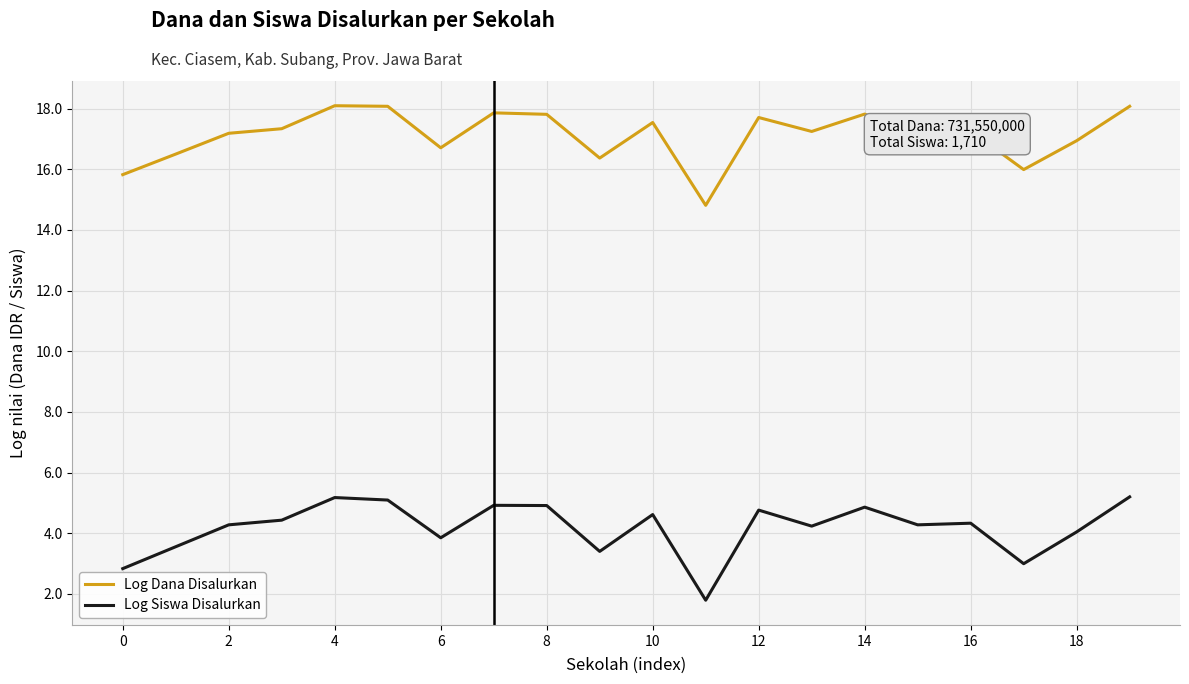

What are all the series names shown in the legend?

Log Dana Disalurkan, Log Siswa Disalurkan